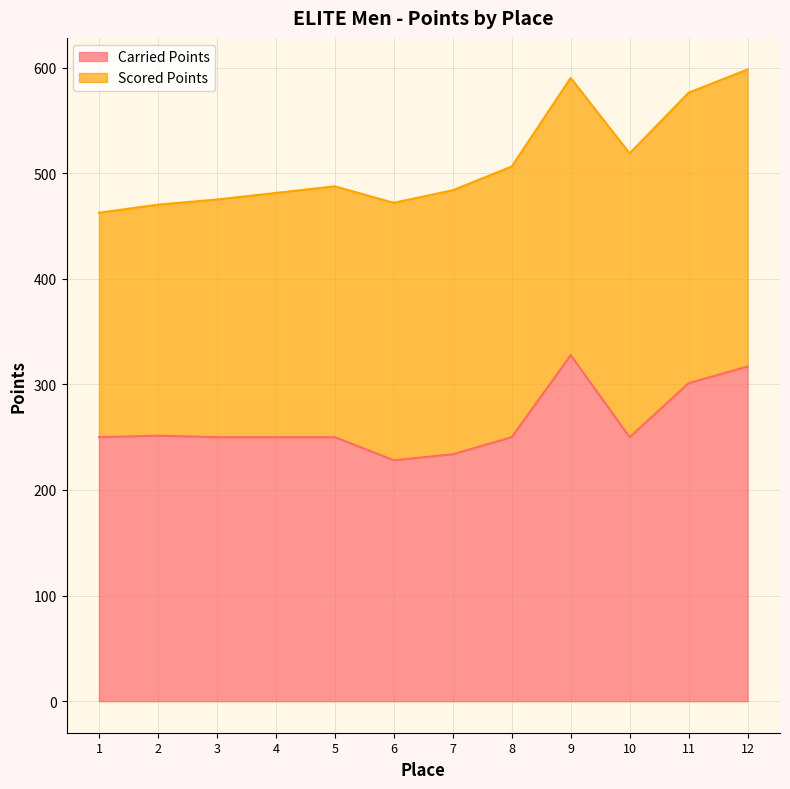

What is the approximate value at 3?

250.0